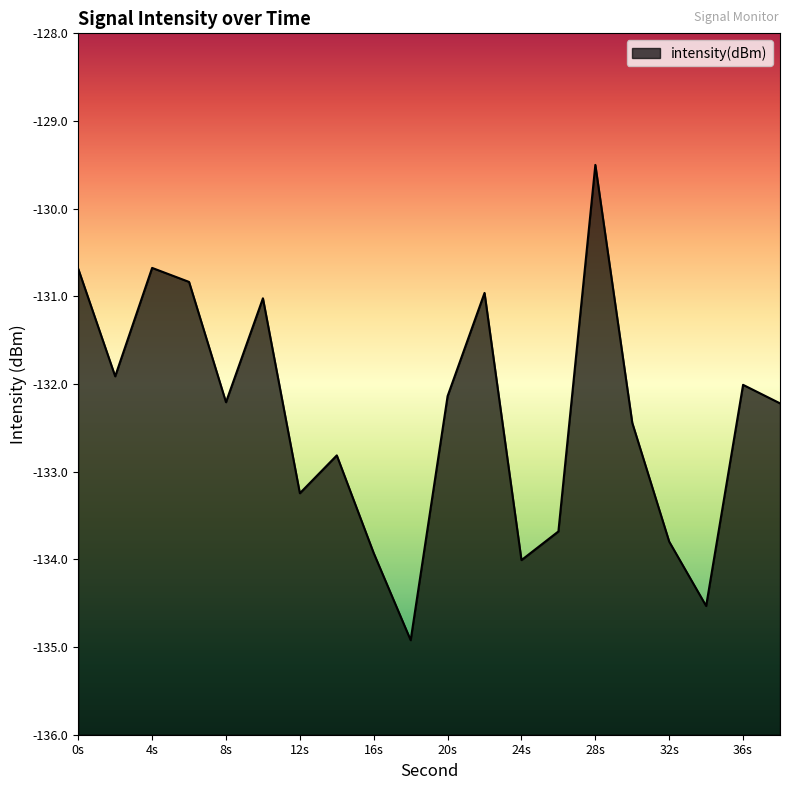

How many lines are shown in the chart?

1